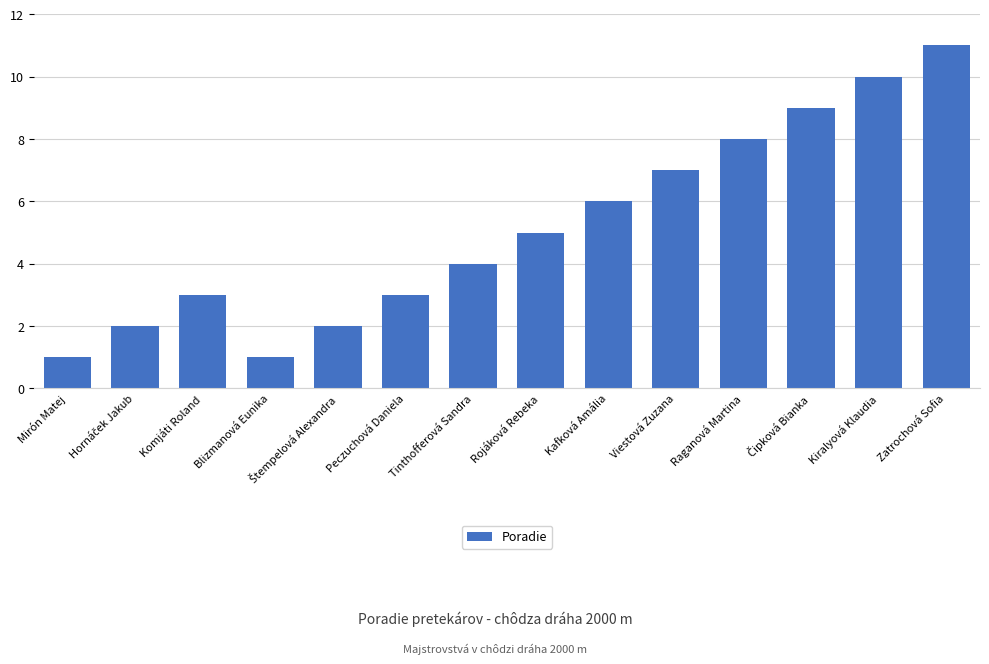

What position from the left is Tinthofferová Sandra?

7